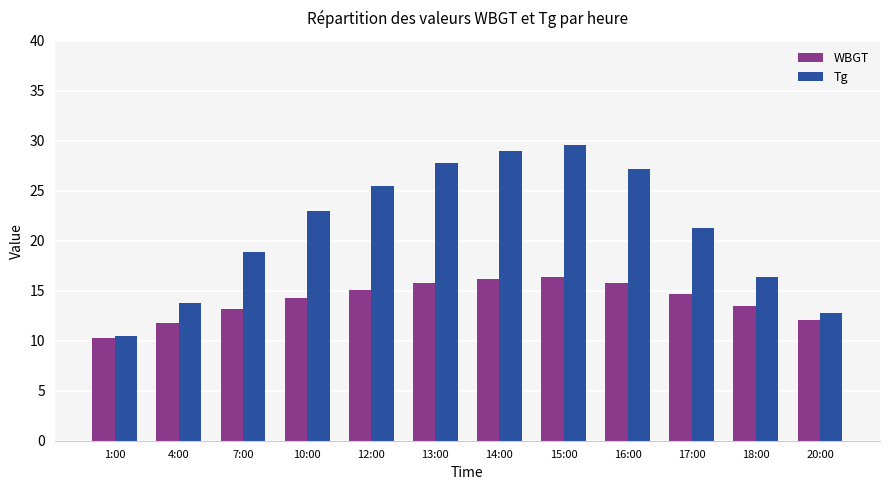

What is the value of the WBGT bar at the 7th from the left?

16.2